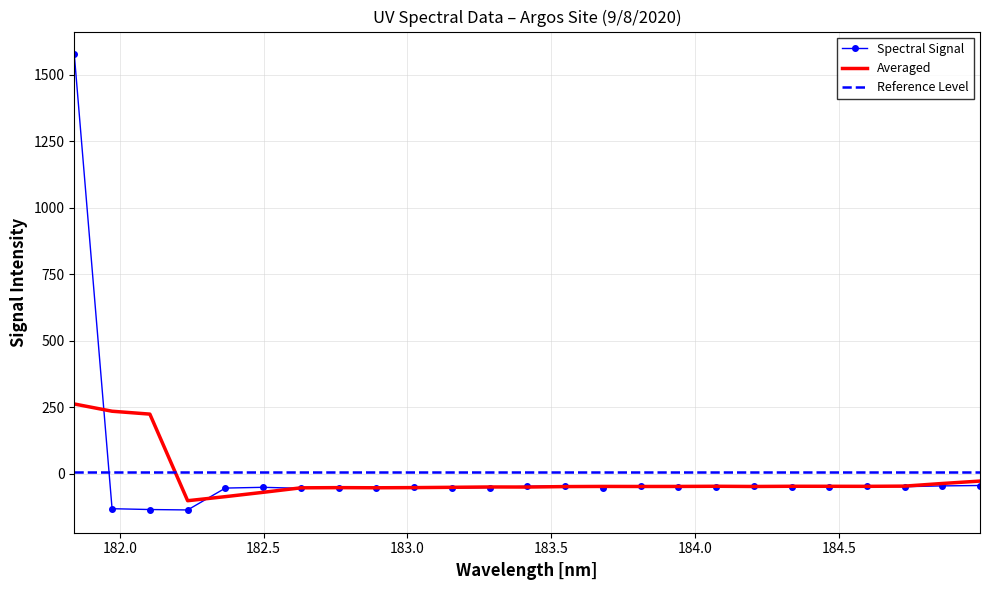

Reading left to right, transcribe all the data shown in this chart.

1576.8	-131.8	-134.9	-136.5	-54.2	-51.4	-55.2	-53.5	-52.2	-50.7	-54.0	-52.2	-47.7	-45.8	-52.1	-45.4	-49.2	-48.7	-45.2	-48.8	-49.3	-45.3	-49.1	-46.1	-44.6